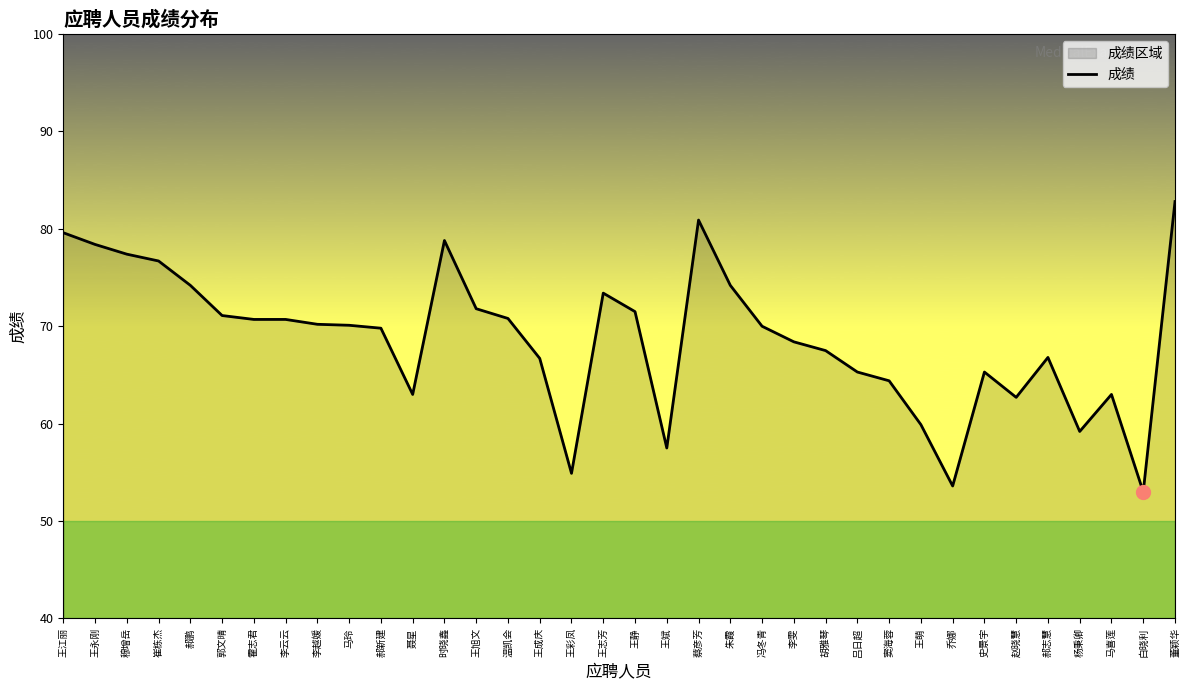

What is the average value?

68.7